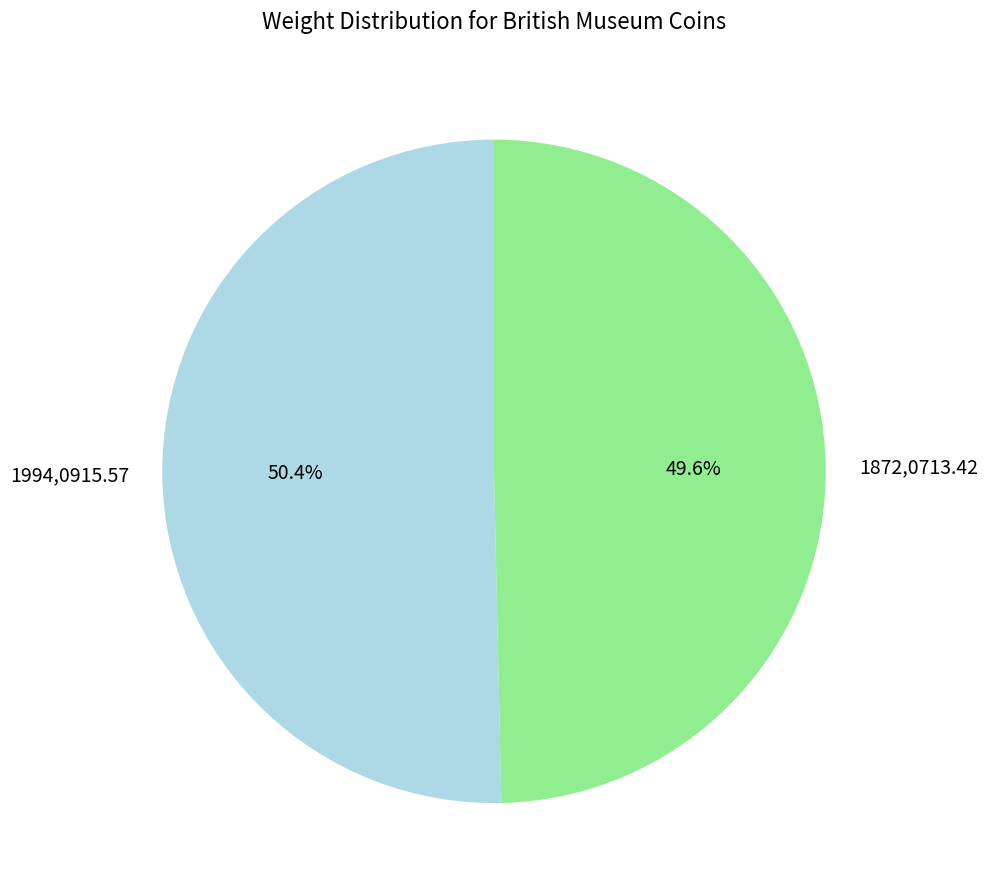

The 1872,0713.42 slice represents 50% of the pie. True or false?

True